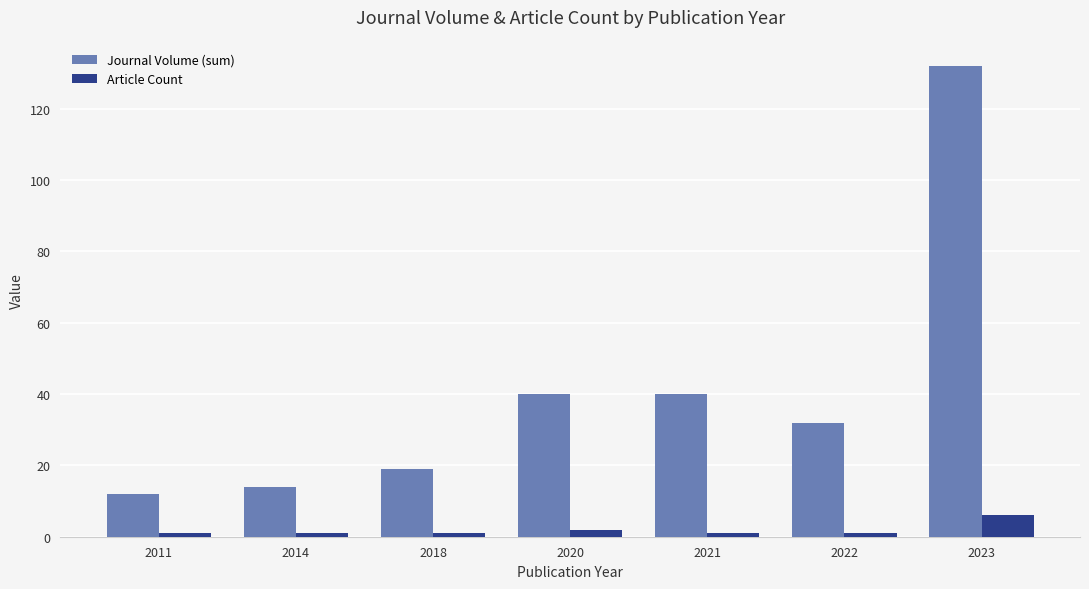

Is it true that Journal Volume (sum) equals 40 at 2021?

True